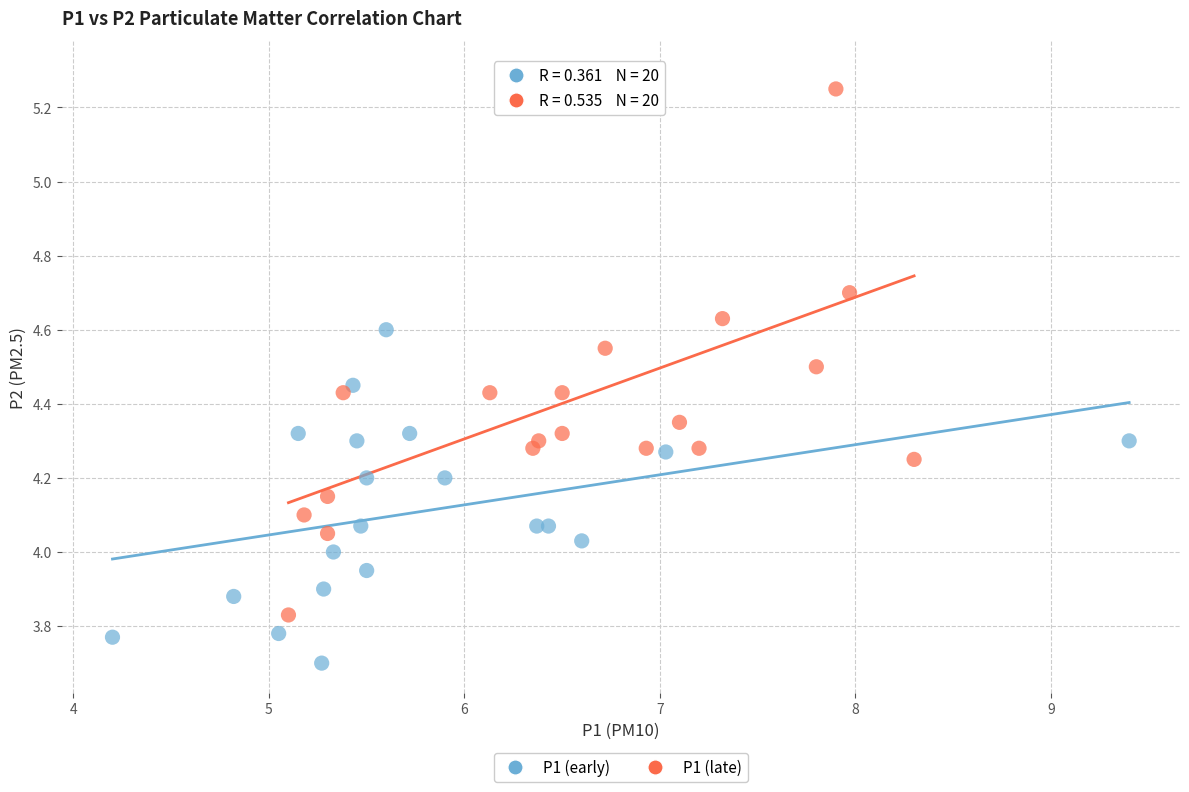

Which series contains the lowest Y value?

P1 (early)